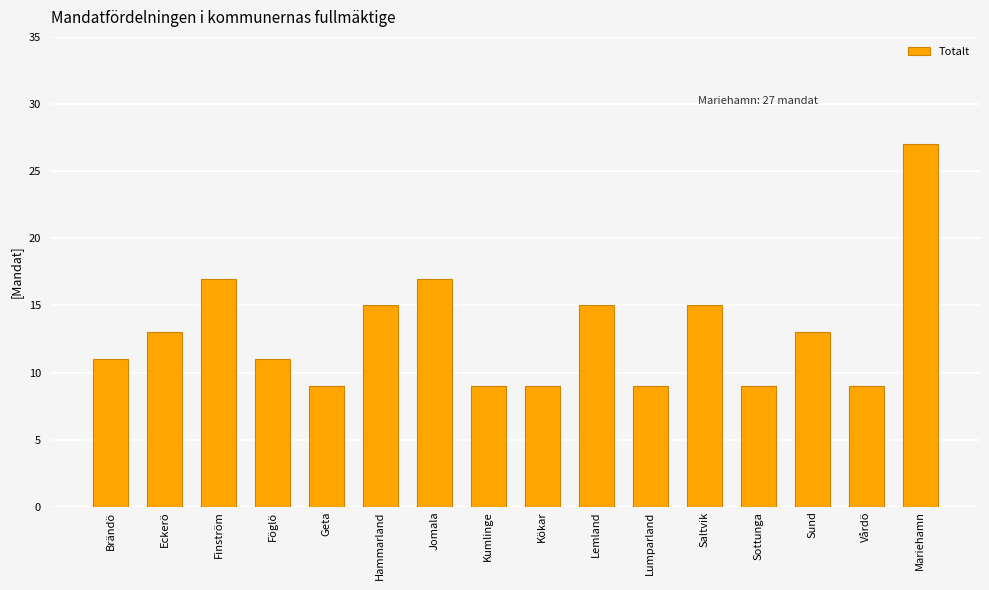

How many data points are less than 13?

8